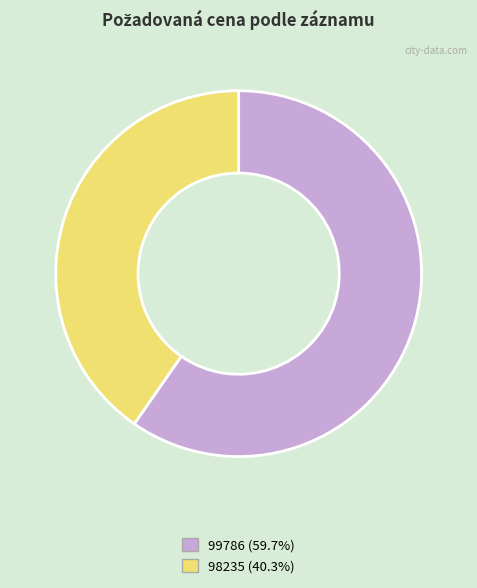

Is it true that 98235 is 47% of the pie?

False